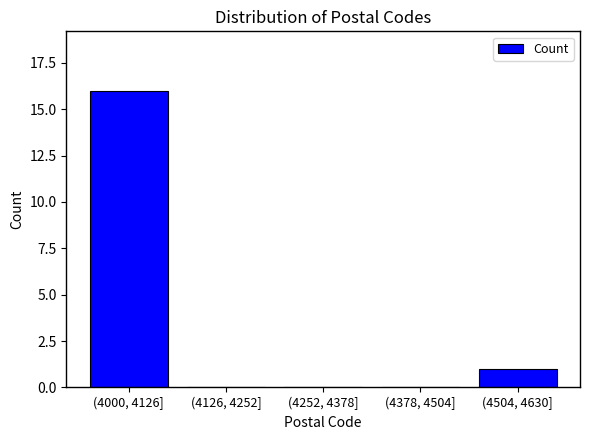

Reading left to right, transcribe all the data shown in this chart.

(4000, 4126]=16	(4126, 4252]=0	(4252, 4378]=0	(4378, 4504]=0	(4504, 4630]=1